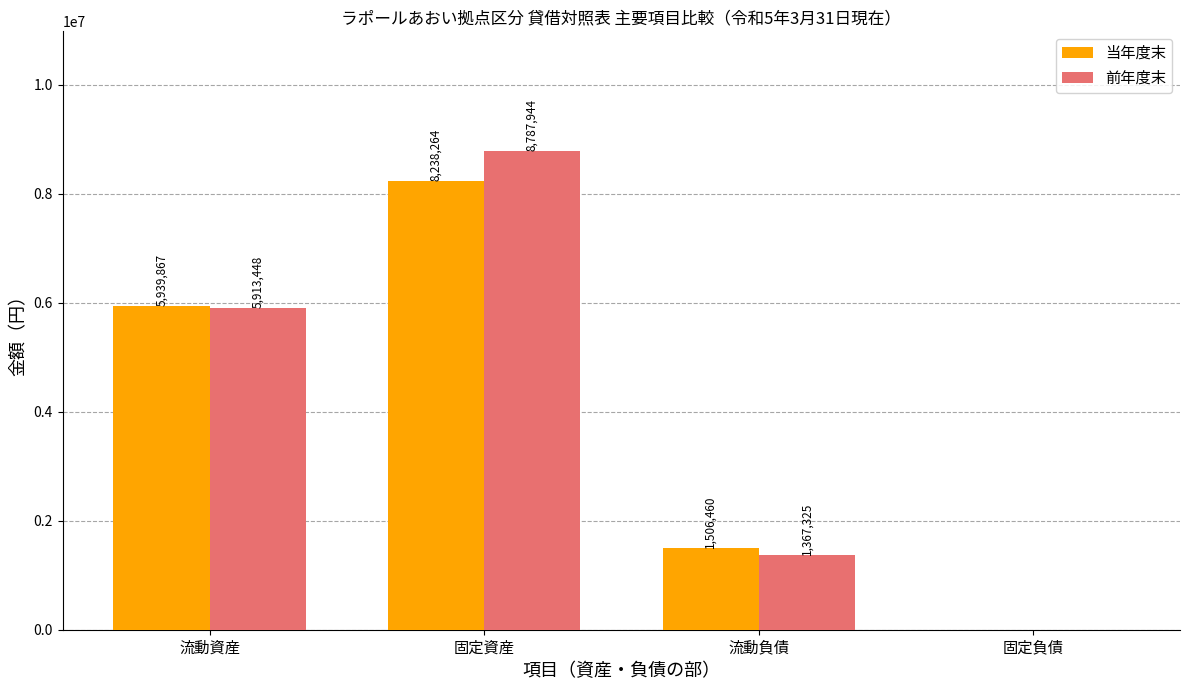

Reading left to right, what are all the values shown in this chart?

当年度末: 流動資産=5939867	固定資産=8238264	流動負債=1506460	固定負債=0
前年度末: 流動資産=5913448	固定資産=8787944	流動負債=1367325	固定負債=0